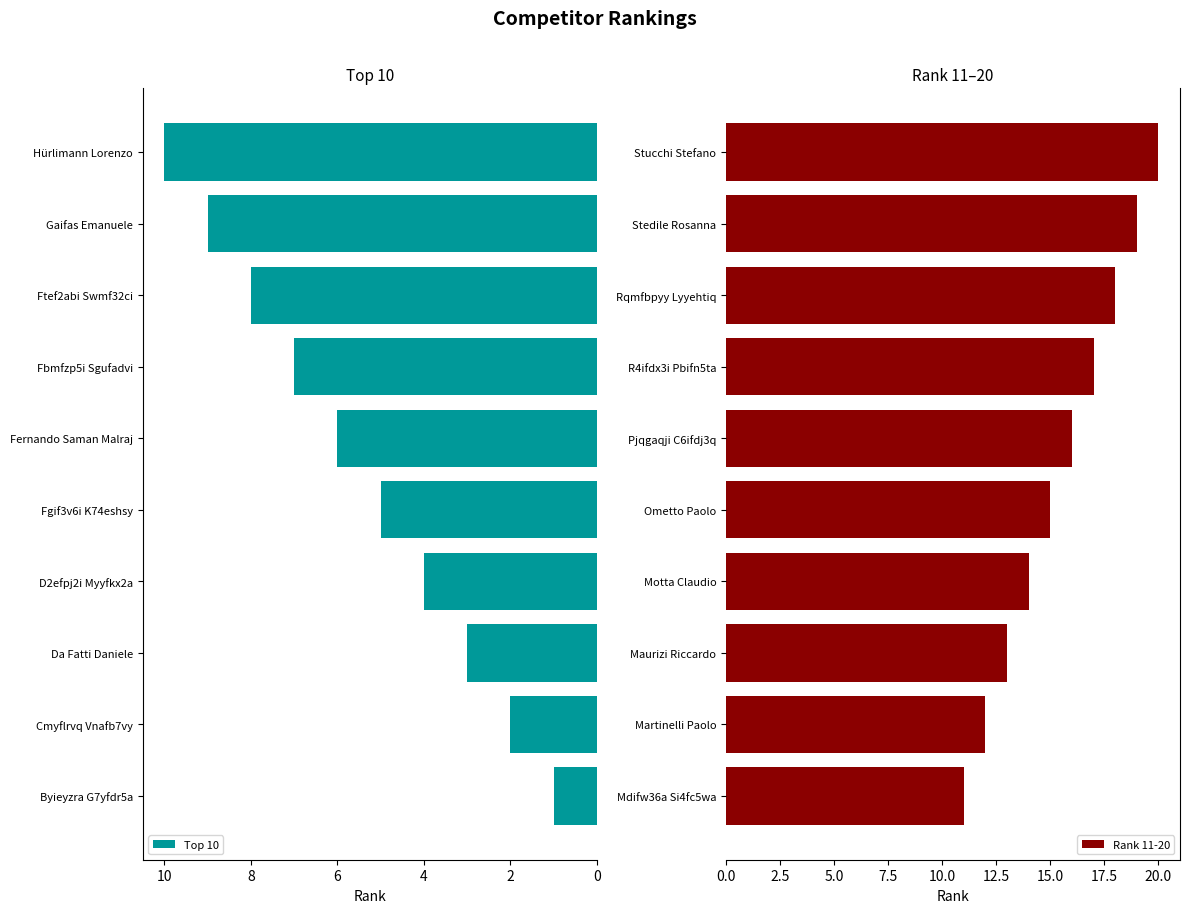

What are all the series names shown in the legend?

Top 10, Rank 11-20